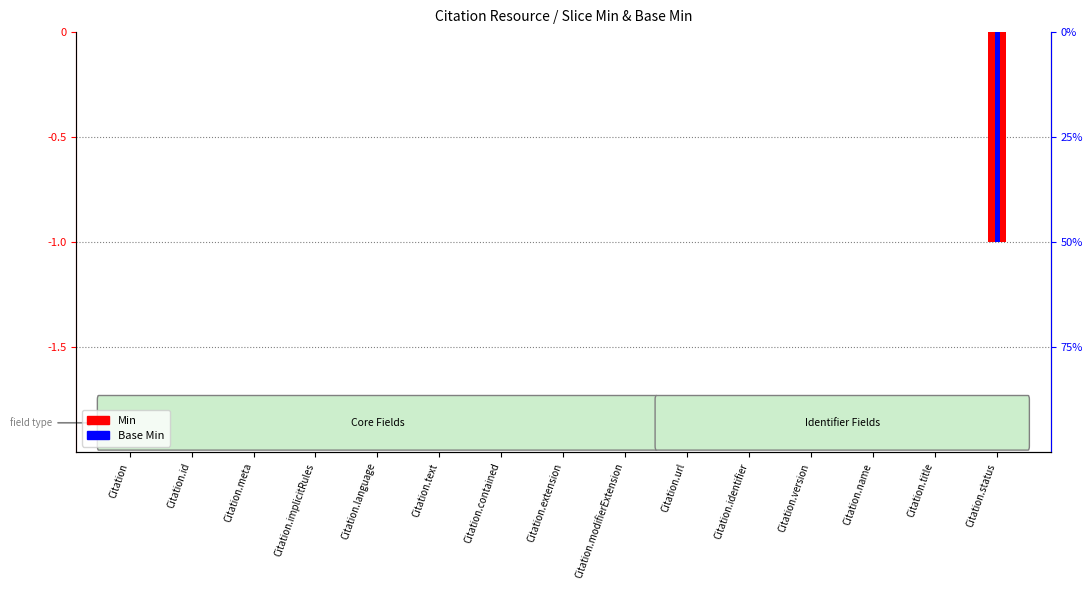

What is the label of the 11th bar from the left?

Citation.identifier